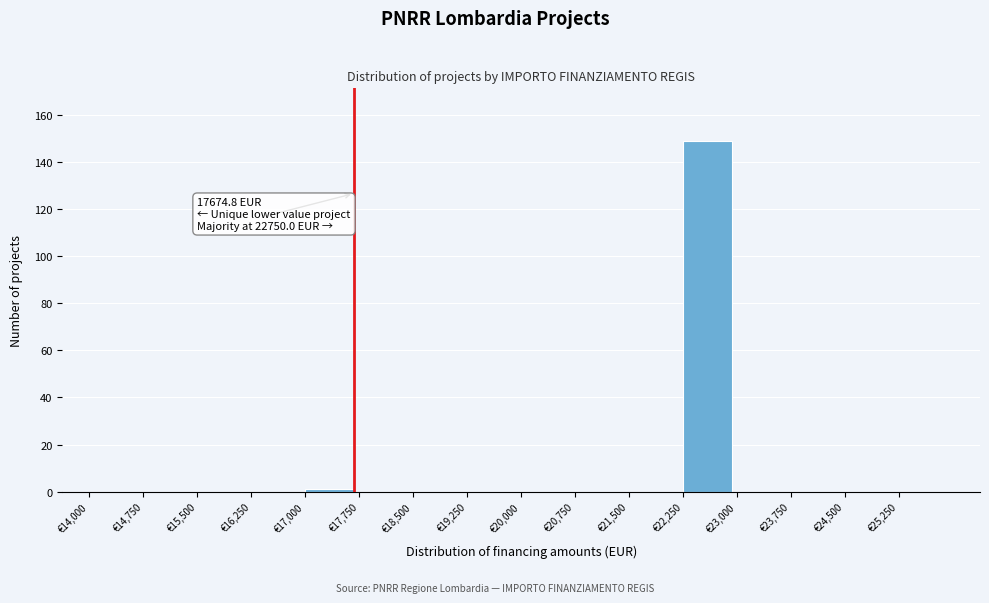

Which range on the x-axis has the tallest bar?

22250 to 23000